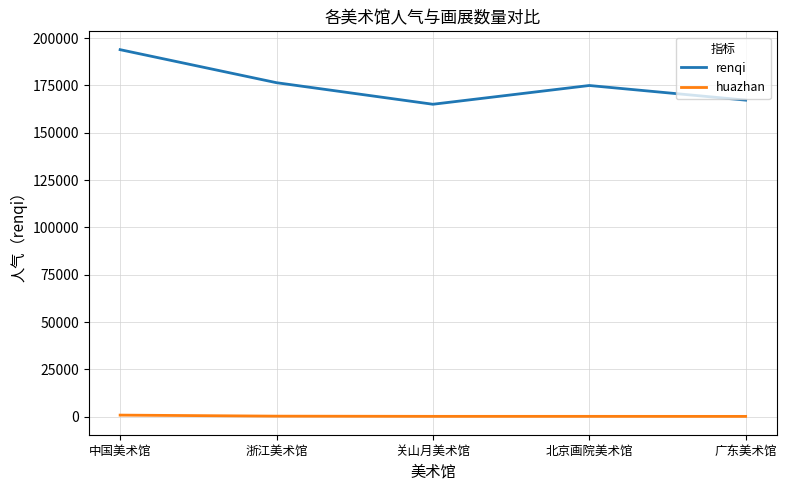

Which series has the widest spread of values?

renqi